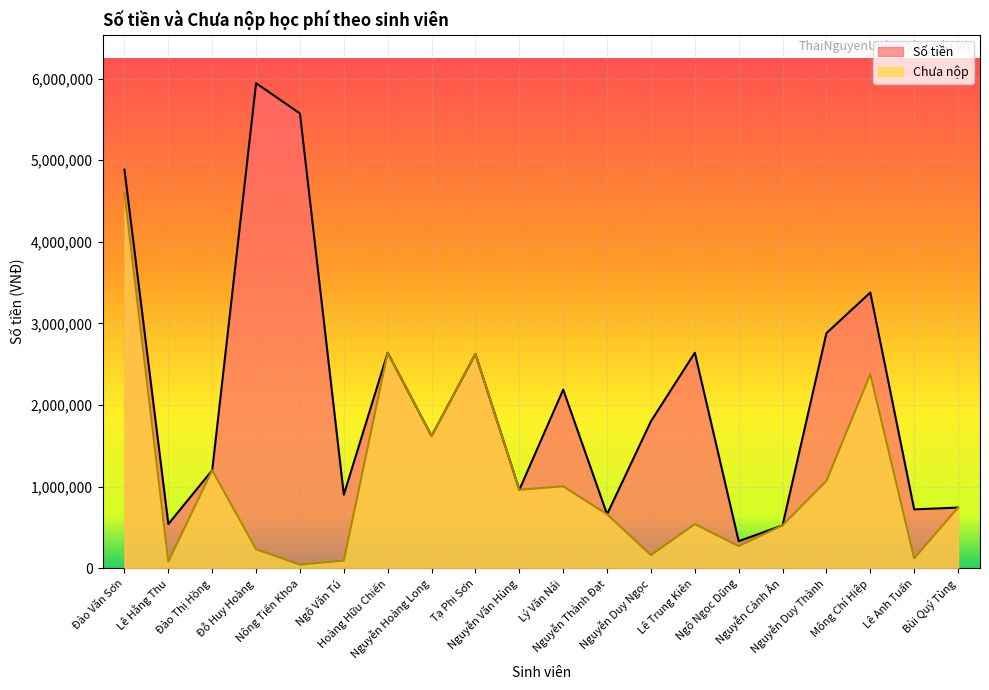

How many interior local valleys does the Chưa nộp series have?

7